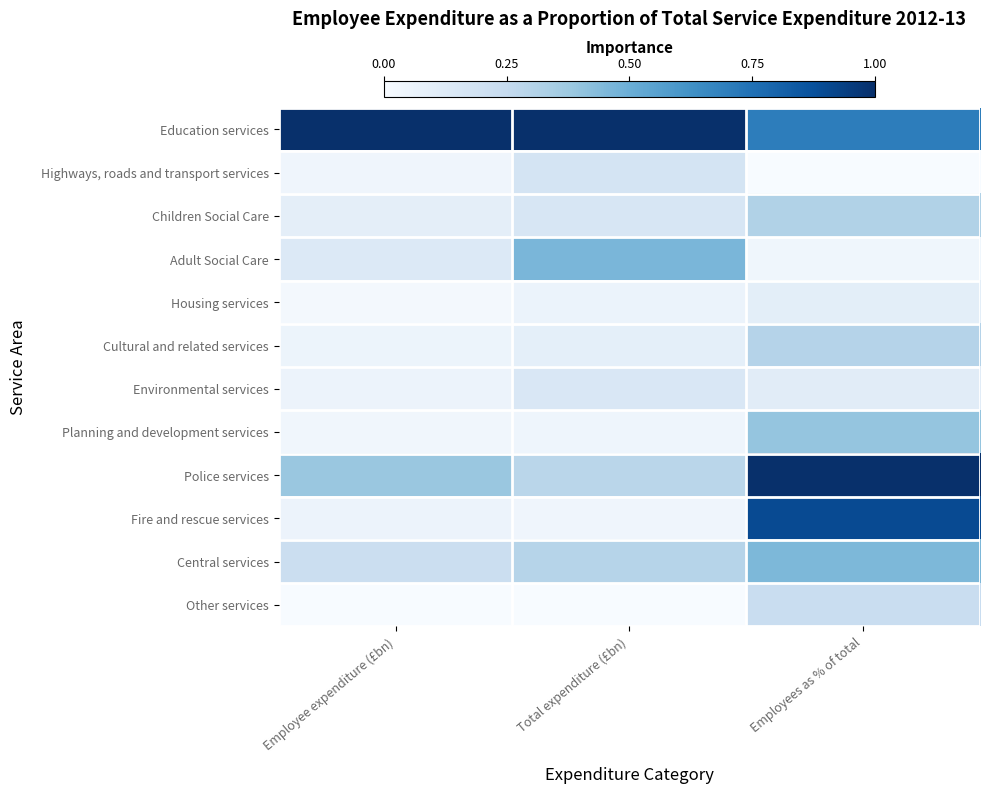

How many categories are shown in the chart?

3